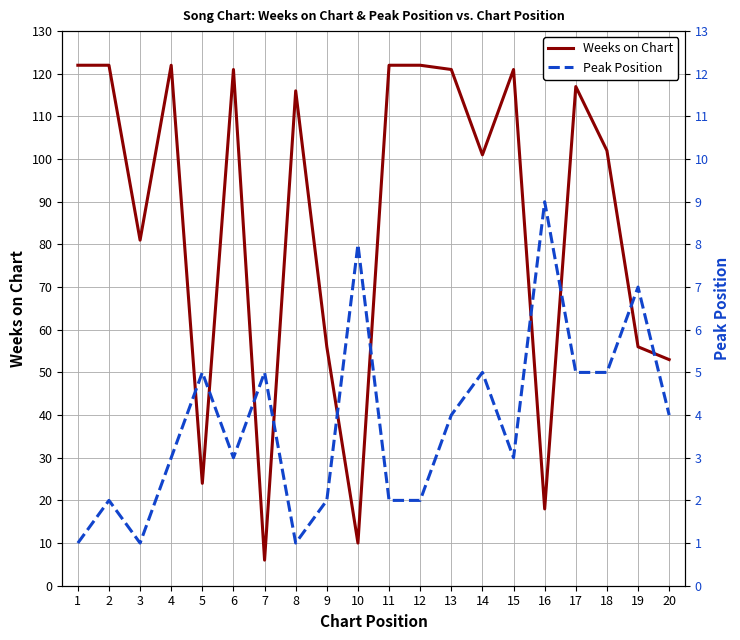

True or false: Weeks on Chart has a value of 18 at 16.

True